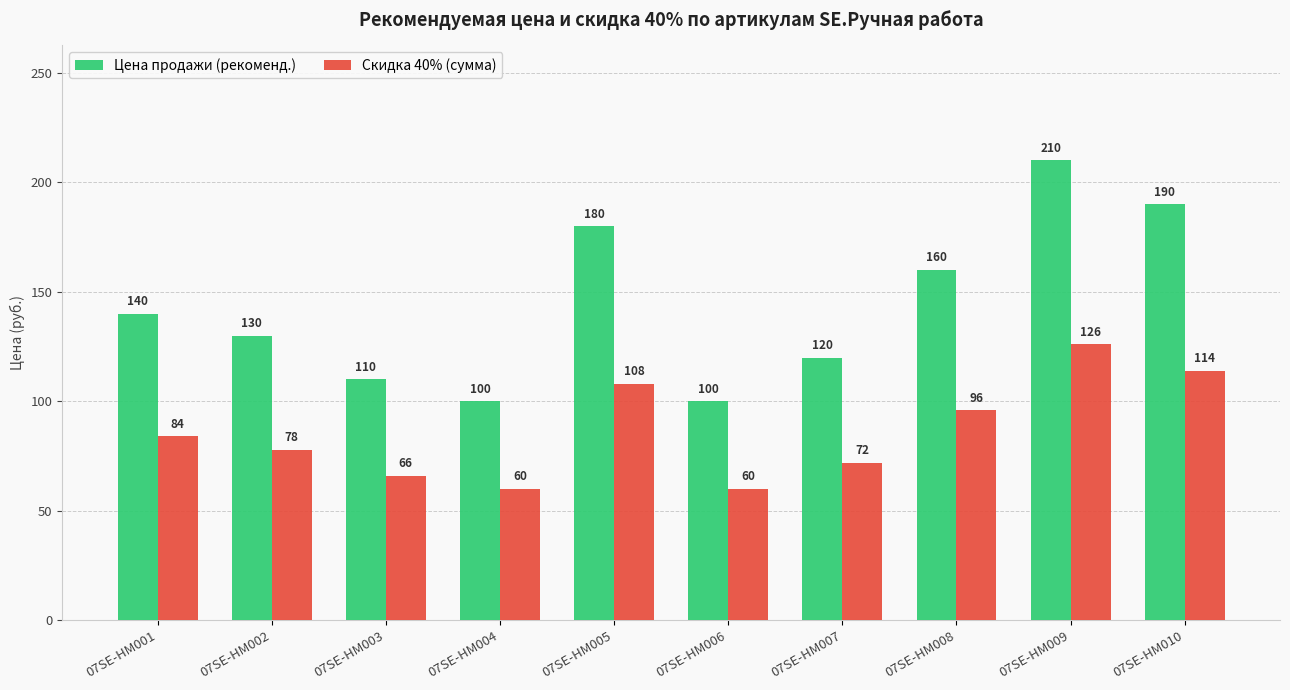

Is the value of Цена продажи (рекоменд.) at 07SE-НМ003 greater than the value of Скидка 40% (сумма) at 07SE-НМ003?

Yes